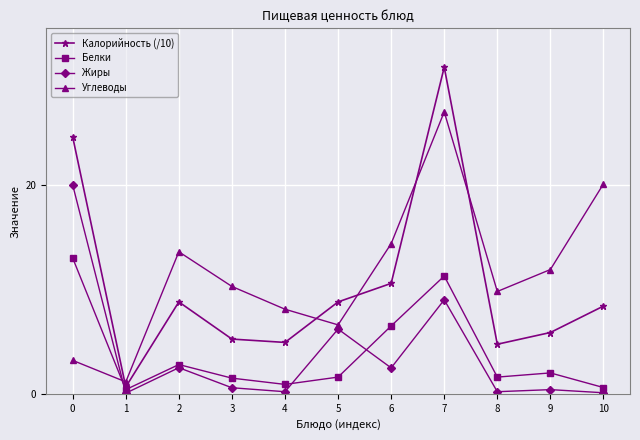

What is the total value across all series at 3?

17.6